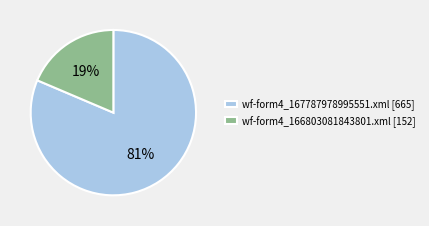

How many segments does this pie chart have?

2